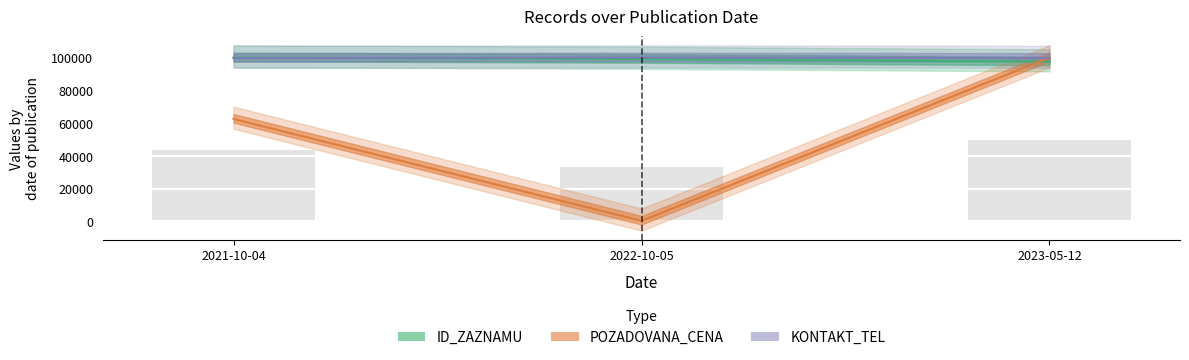

The POZADOVANA_CENA series shows 52618.5 at 2023-05-12. True or false?

False